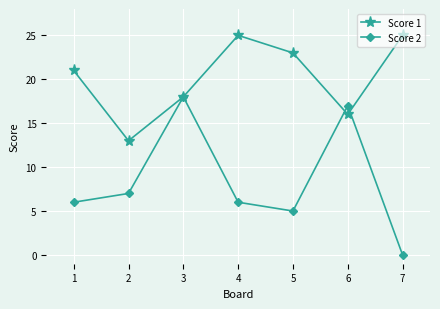

What is the maximum value for Score 2?

18